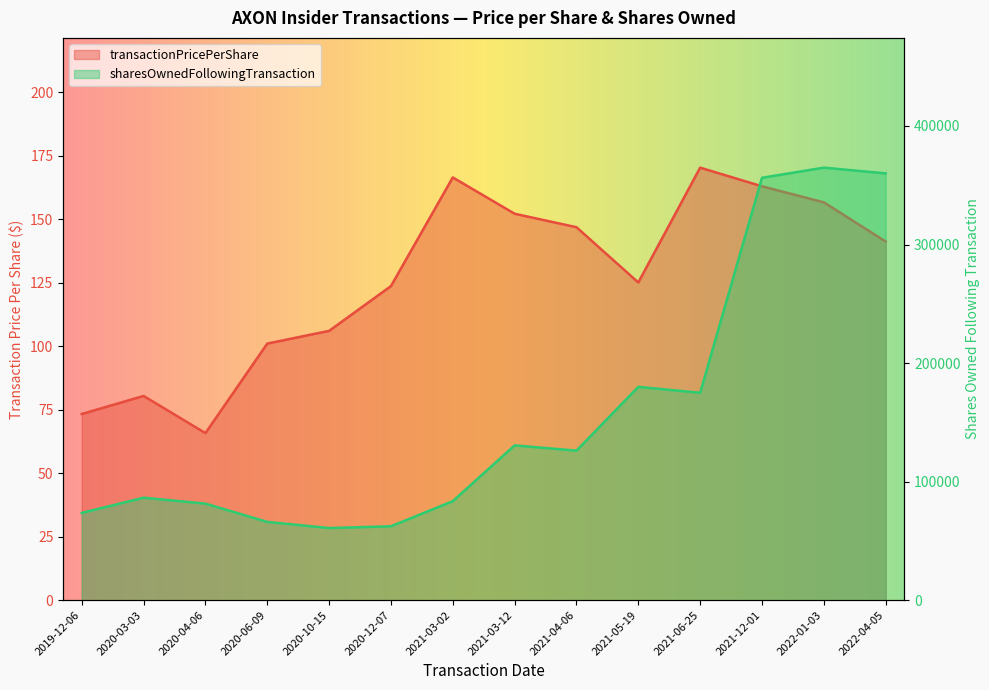

At which category is the sum across all series the highest?

2022-01-03